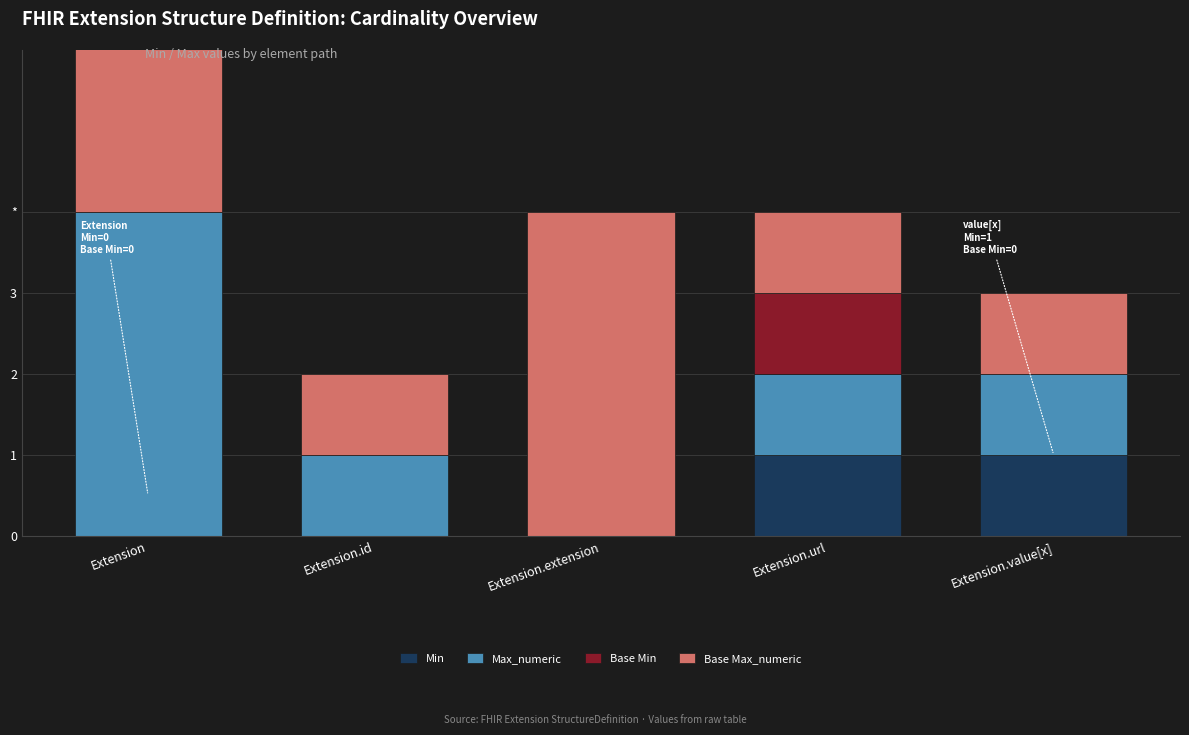

What is the label of the 4th bar from the right?

Extension.id